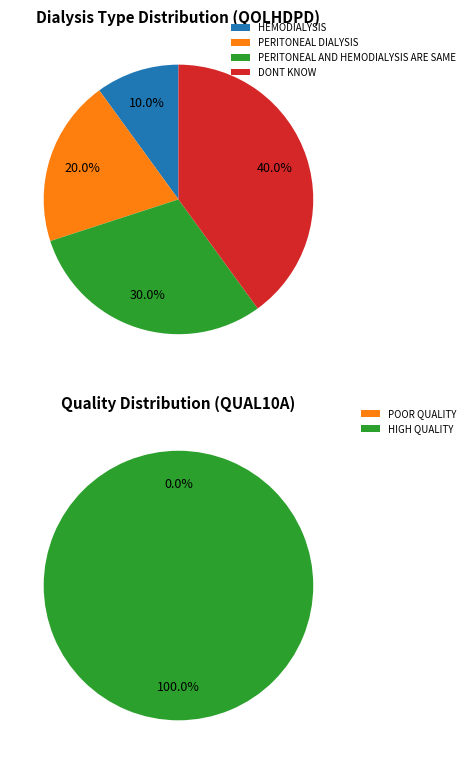

Is there a majority slice in this chart?

No